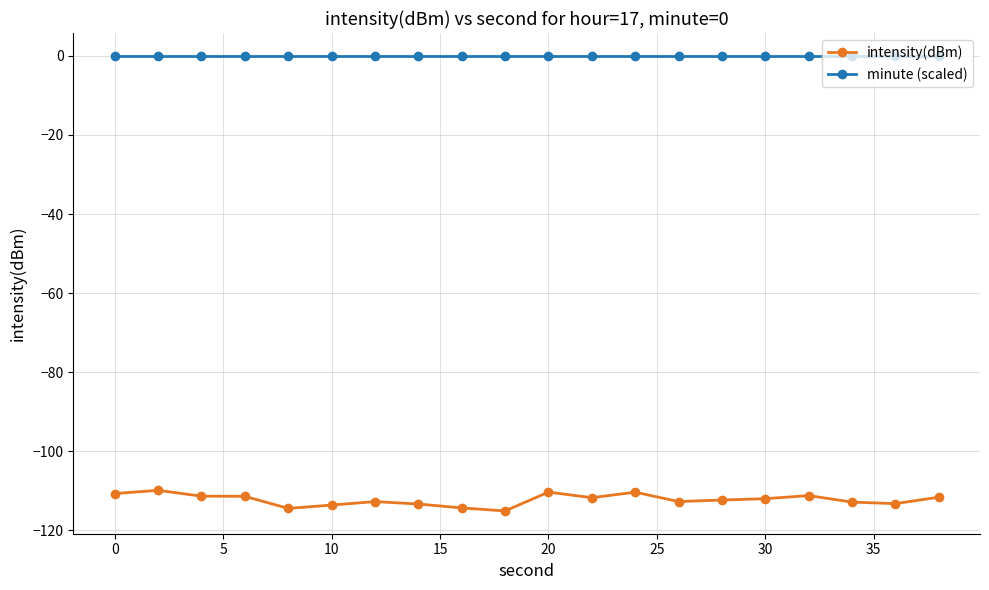

What is the minimum value shown in the chart?

-115.1